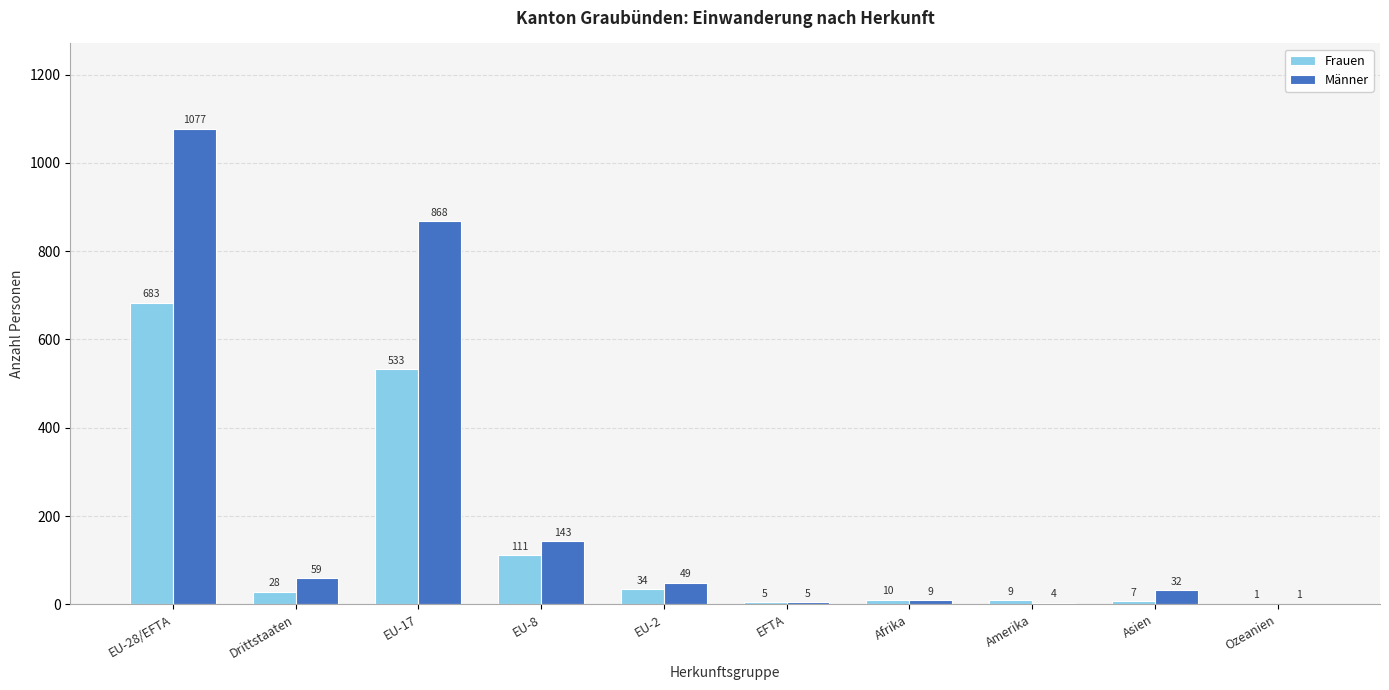

True or false: Frauen has a value of 10 at Afrika.

True